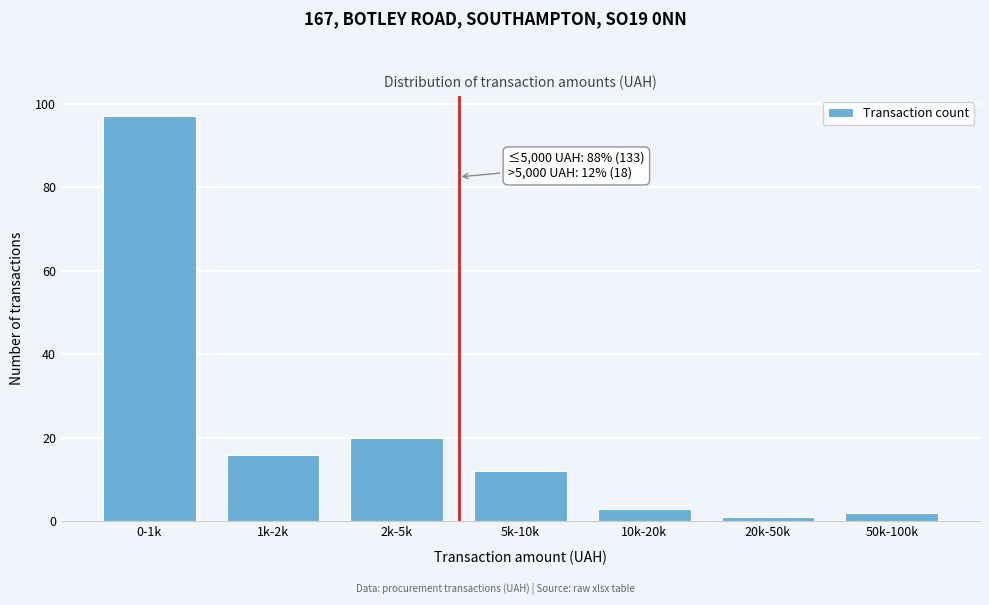

Reading right to left, transcribe all the data shown in this chart.

2	1	3	12	20	16	97